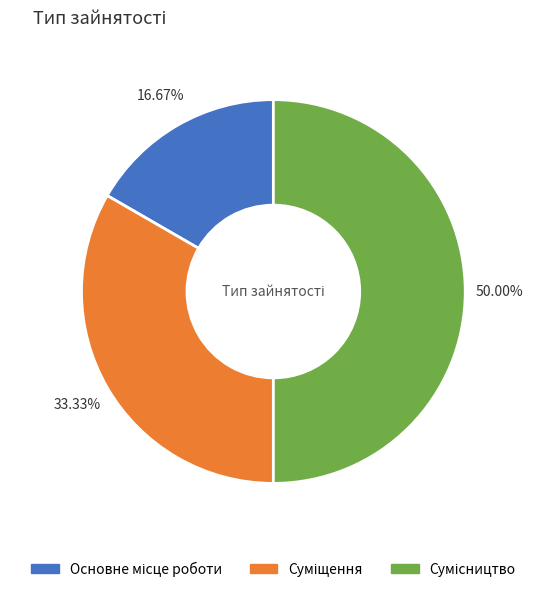

How many slices are in this pie chart?

3